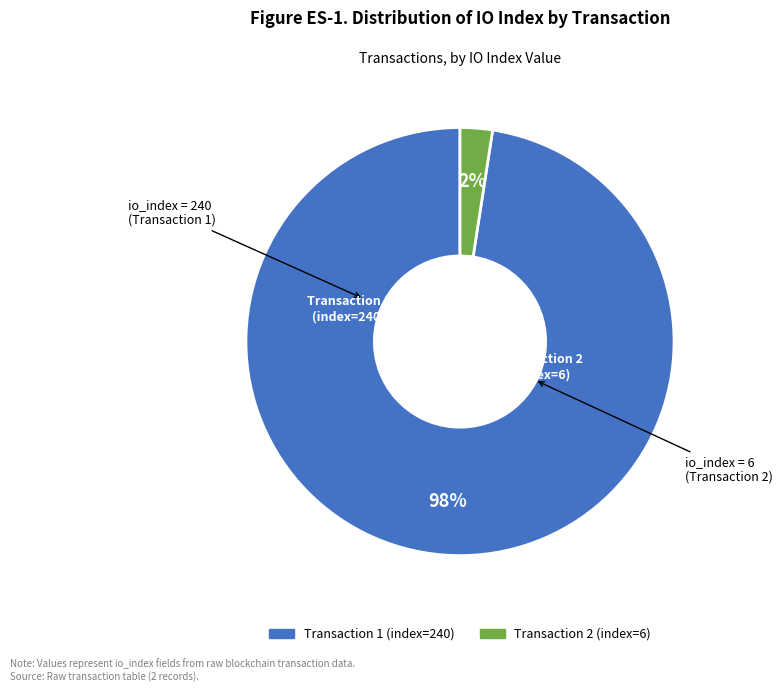

Is there any slice that represents more than half of the pie?

Yes